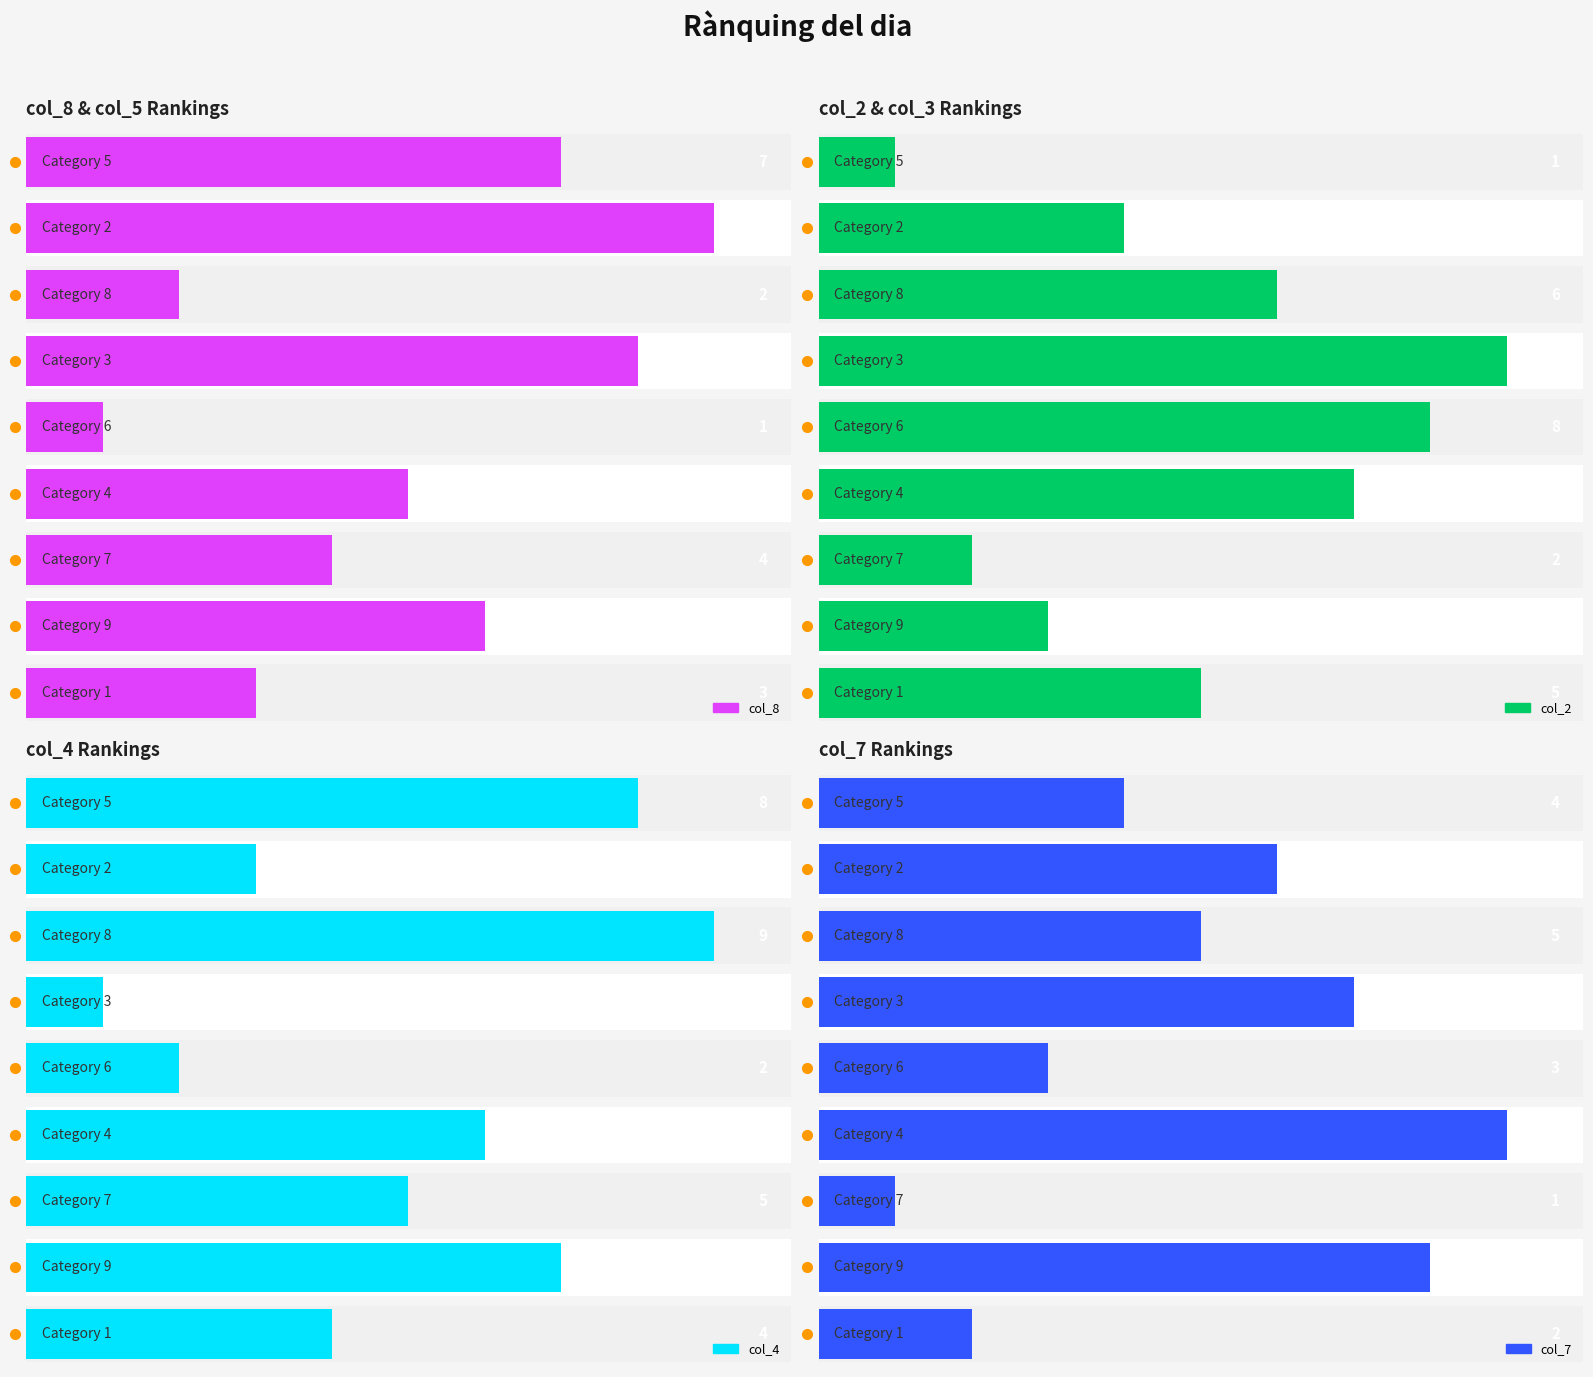

True or false: col_7 has a value of 7 at 3.

True